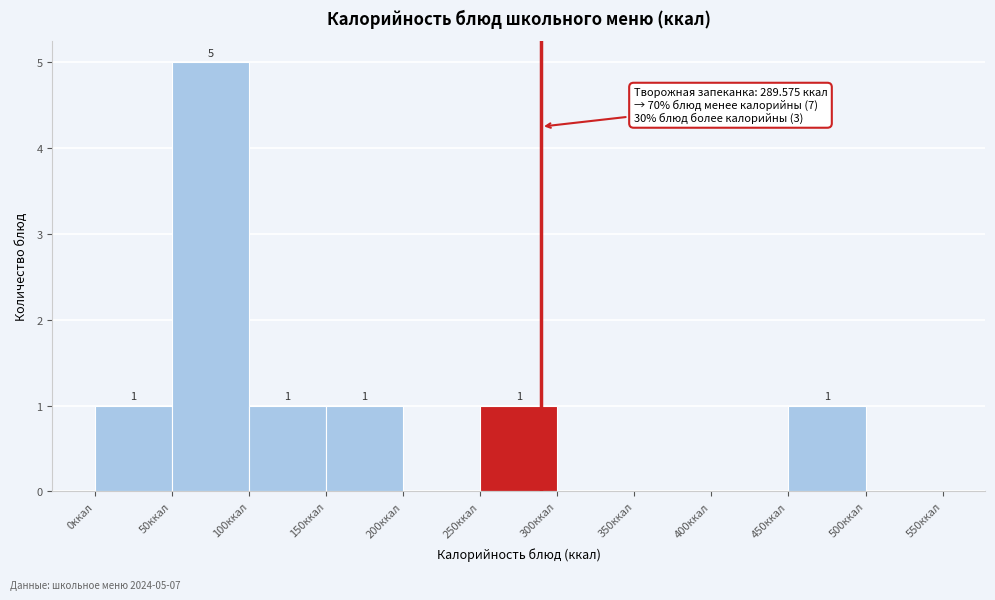

Over which range of the x-axis is the bar tallest?

50 to 100